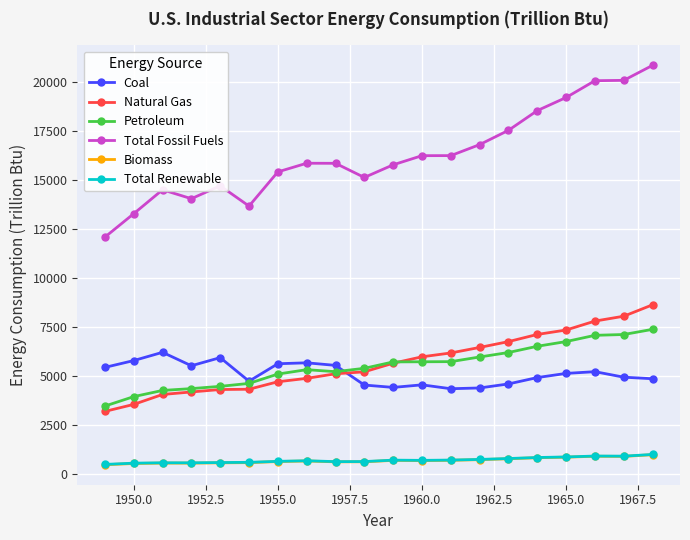

What is the value of the Coal point at the 18th from the left?

5215.0